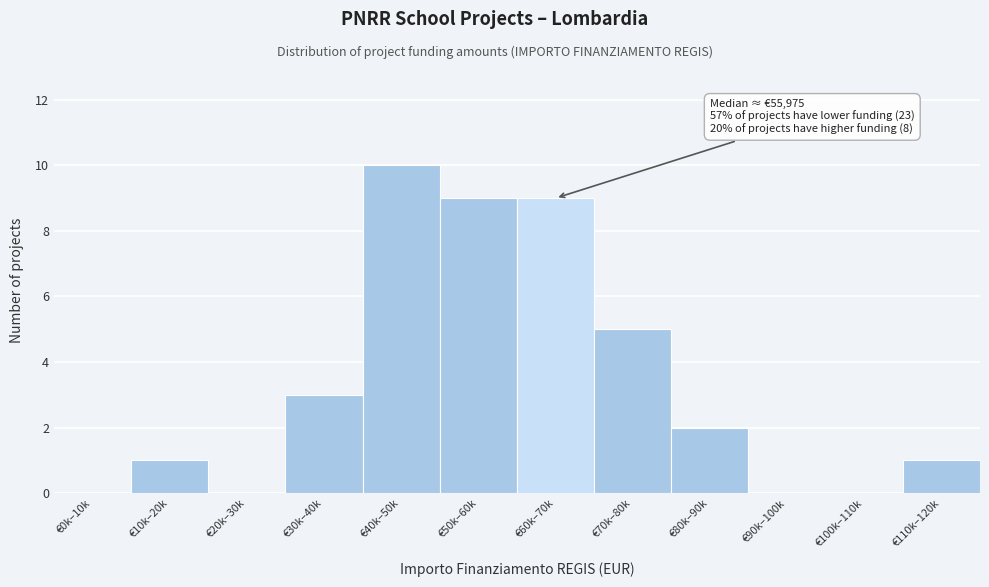

Reading left to right, list all the values displayed in this chart.

€0k–10k=0	€10k–20k=1	€20k–30k=0	€30k–40k=3	€40k–50k=10	€50k–60k=9	€60k–70k=9	€70k–80k=5	€80k–90k=2	€90k–100k=0	€100k–110k=0	€110k–120k=1